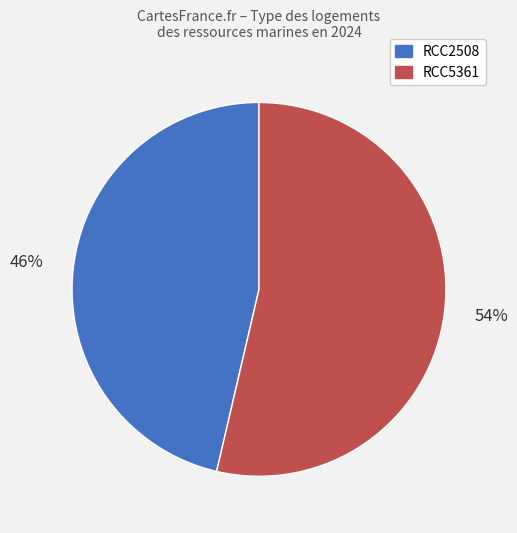

To the nearest percent, what portion does RCC5361 represent?

54%